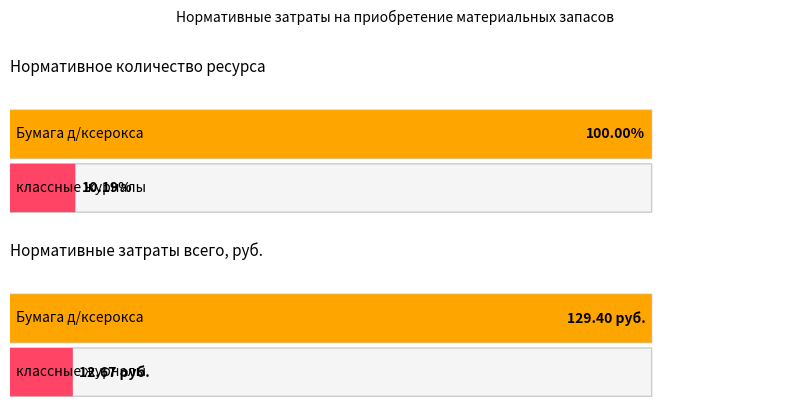

Which series has the widest spread of values?

Нормативное количество ресурса